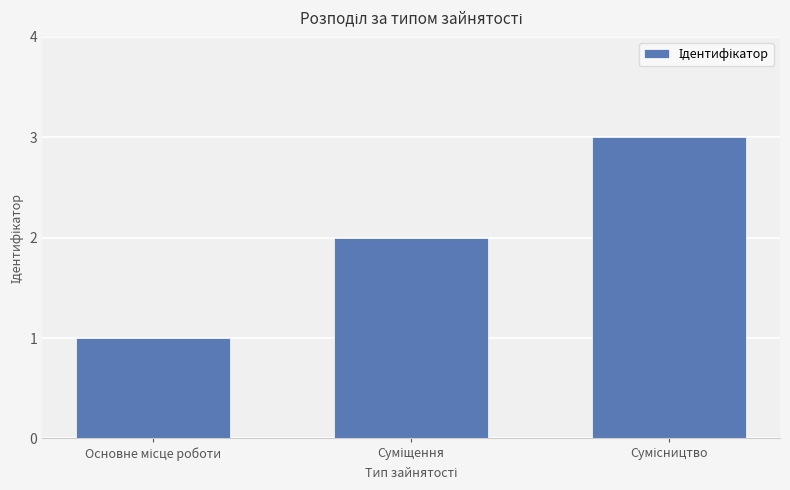

What is the difference between the maximum and second lowest values?

1